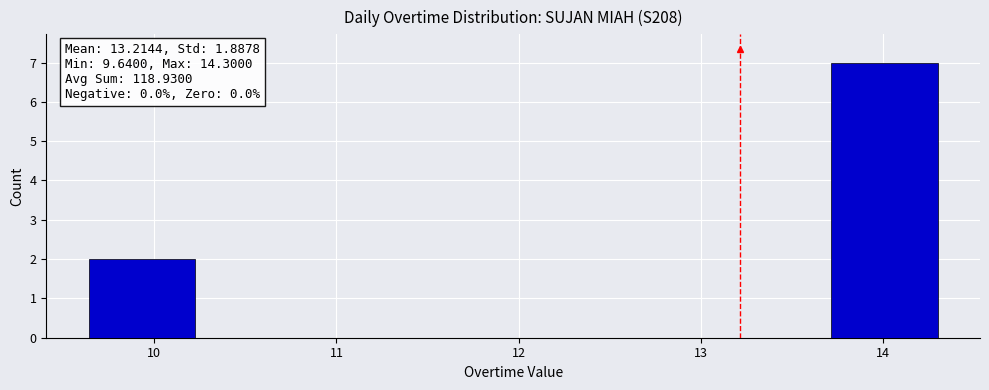

Over which range of the x-axis is the bar tallest?

13.7 to 14.3